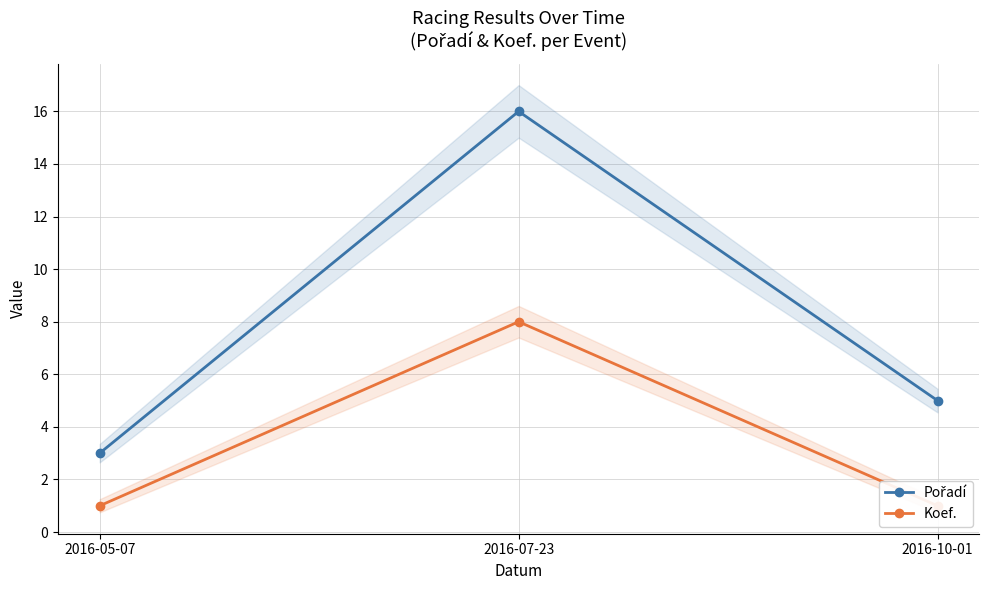

Which series has the largest total across all categories?

Pořadí